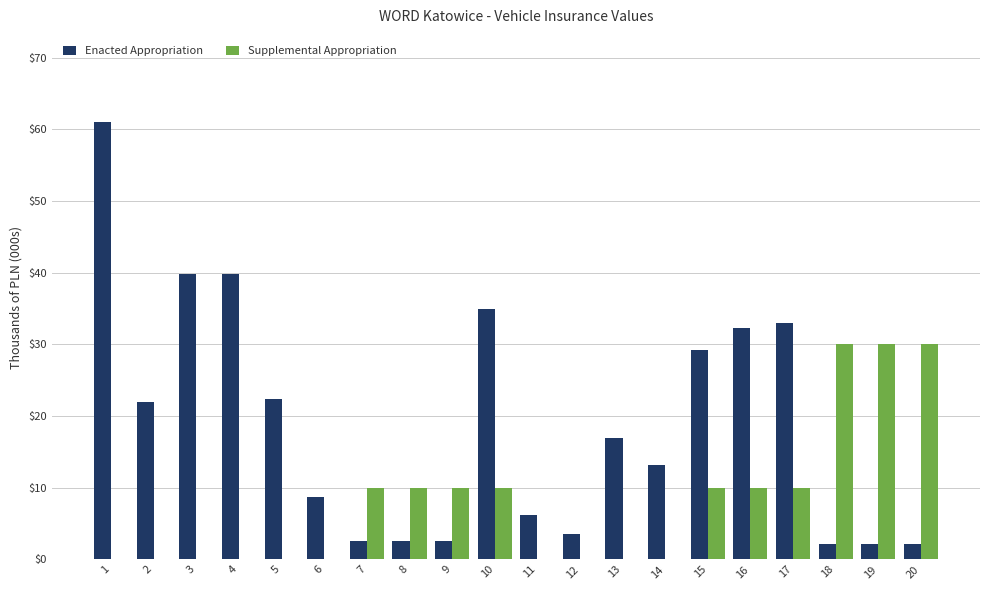

Is the value of Enacted Appropriation at 6 greater than the value of Supplemental Appropriation at 12?

Yes